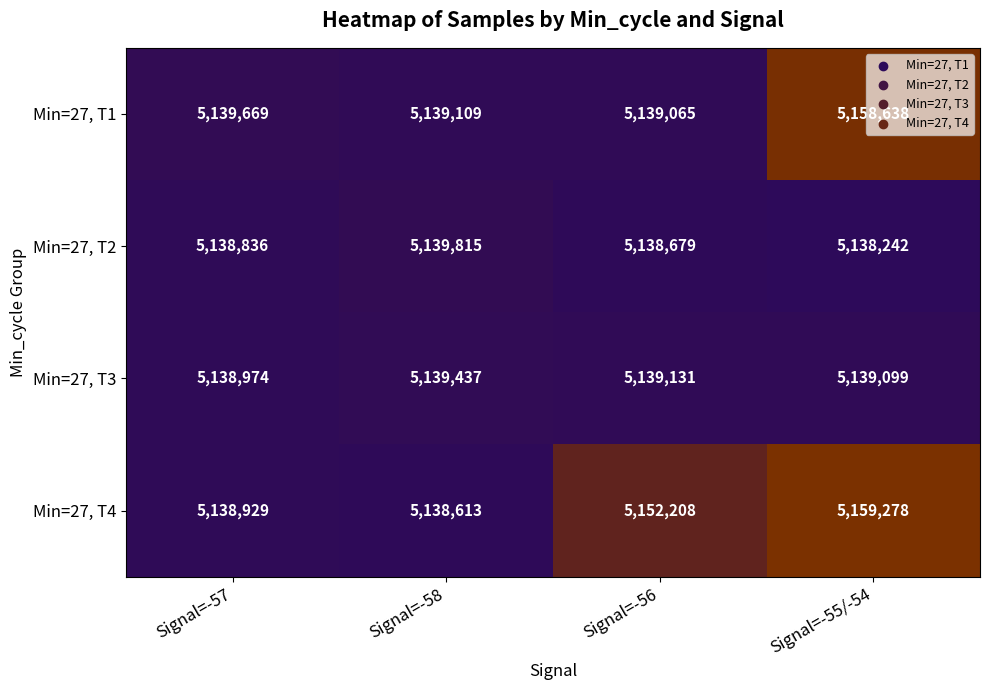

List the series in order of their peak value, highest first.

Min=27, T4, Min=27, T1, Min=27, T2, Min=27, T3